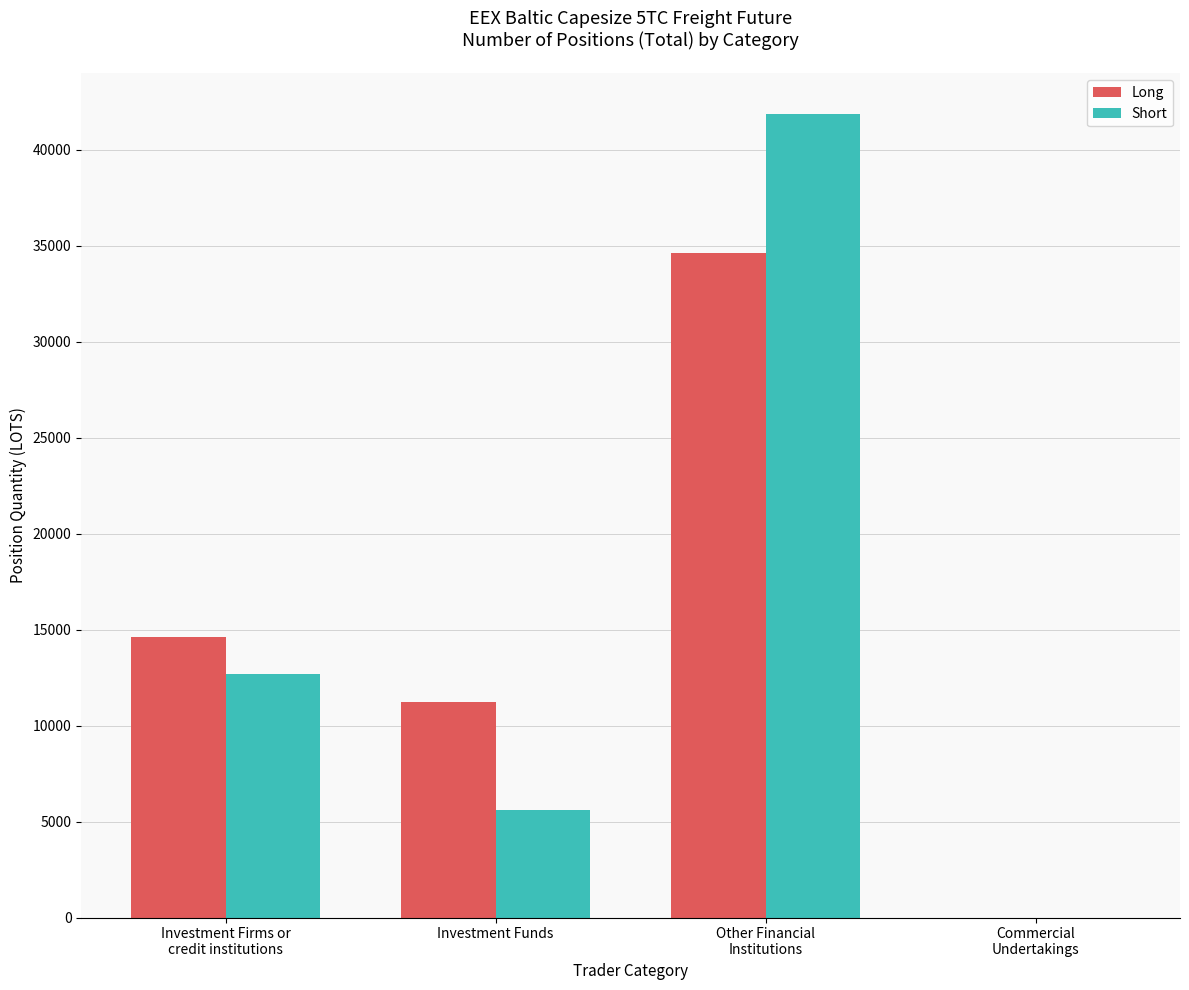

Which series changed the most between Investment Firms or
credit institutions and Other Financial
Institutions?

Short